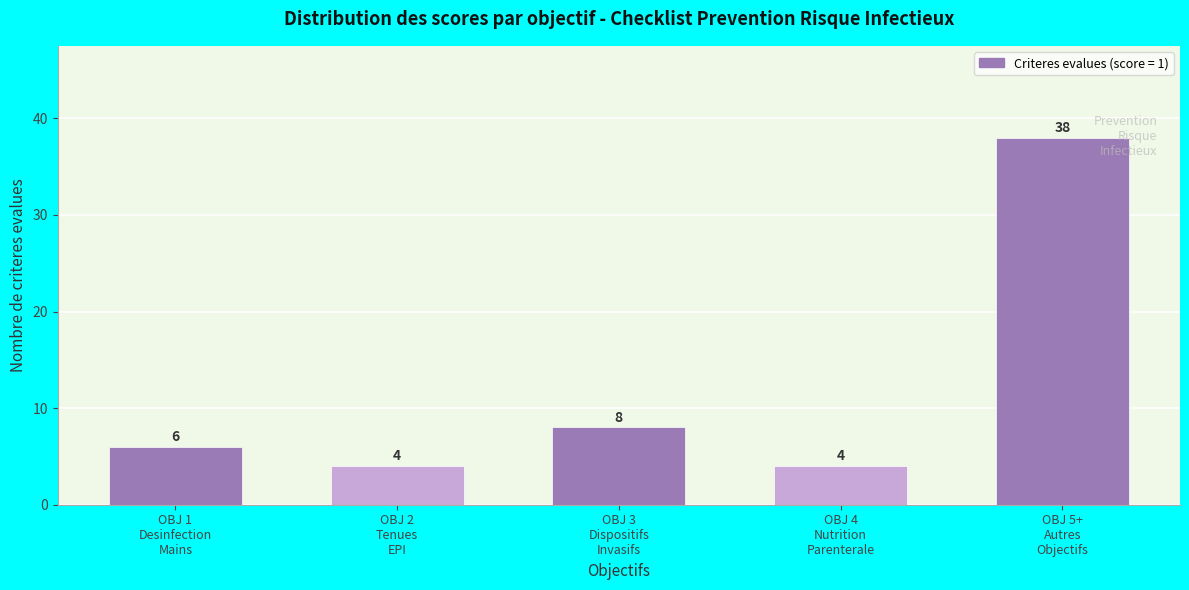

Reading right to left, transcribe all the data shown in this chart.

38	4	8	4	6